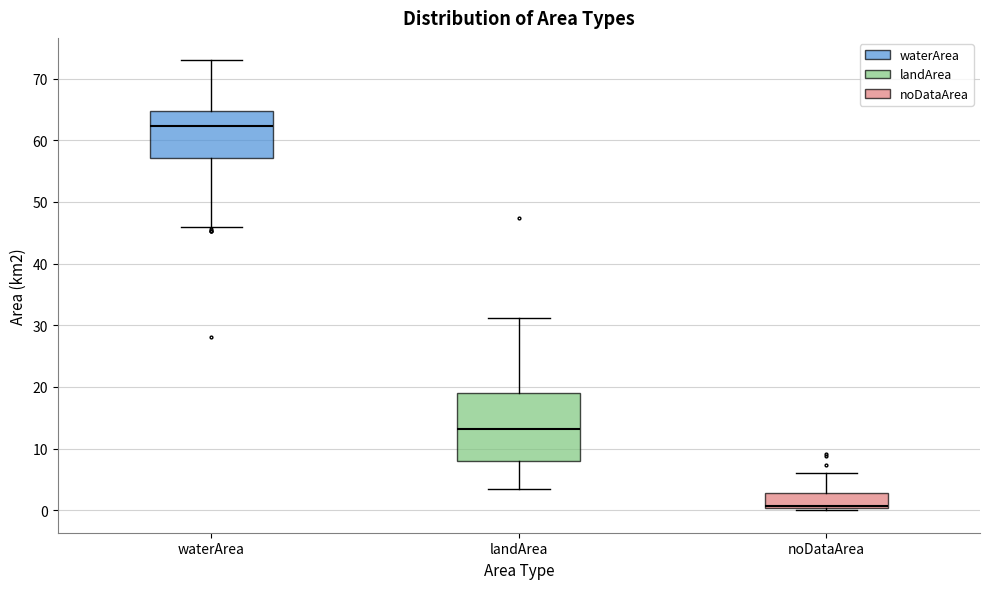

Which box is the tallest, from its lower edge to its upper edge?

landArea